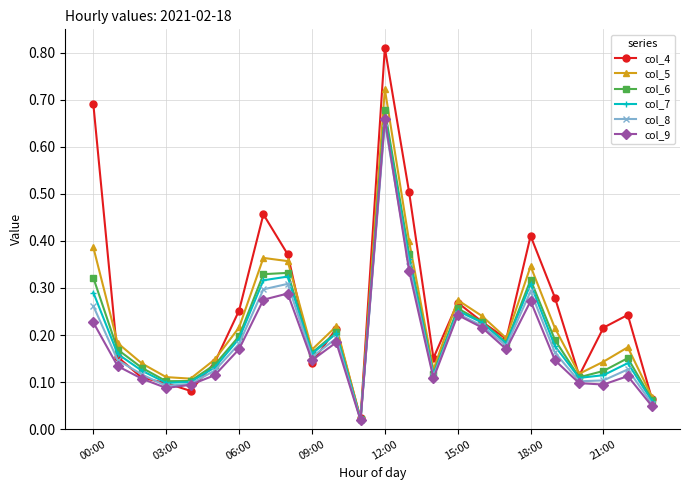

In col_5, how many points are lower than both neighbors (excluding endpoints)?

6